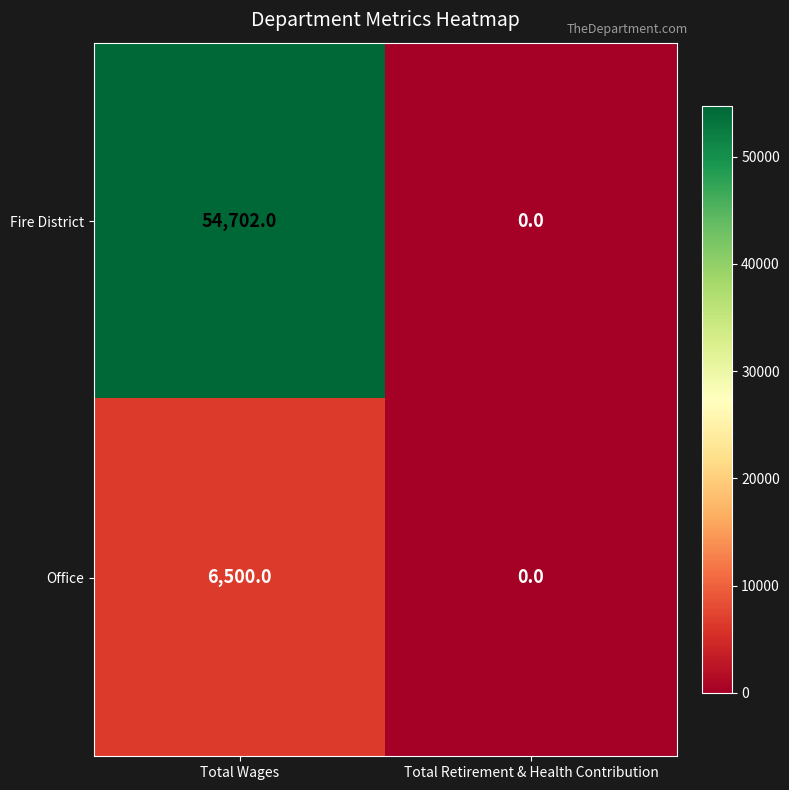

Which label corresponds to the smallest value in the chart?

Total Retirement & Health Contribution